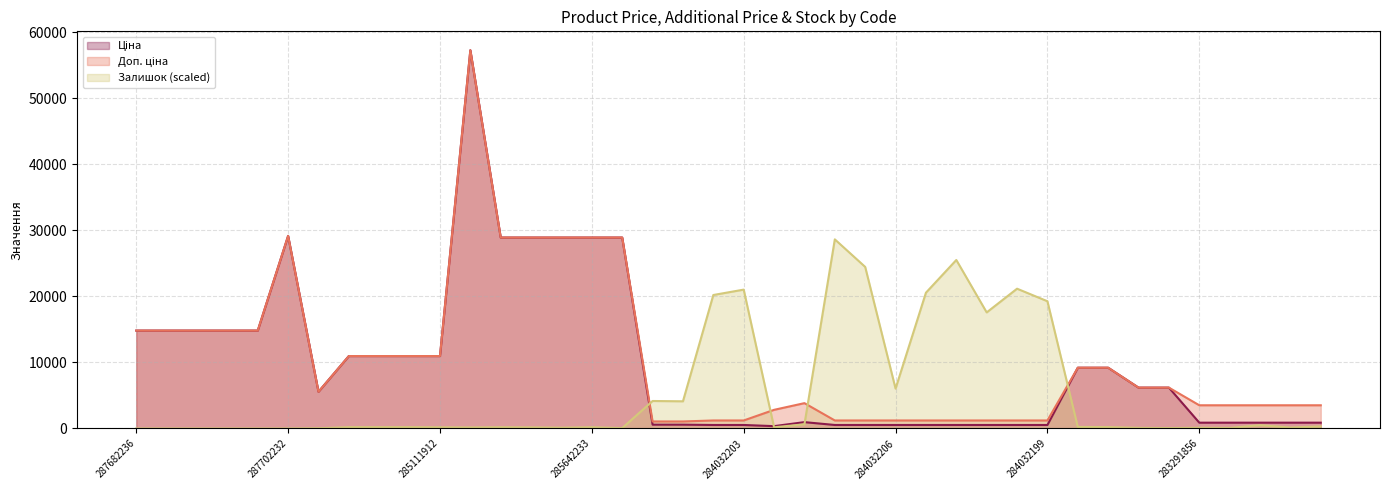

What is the difference between the maximum and minimum values in the Залишок series?

28629.0